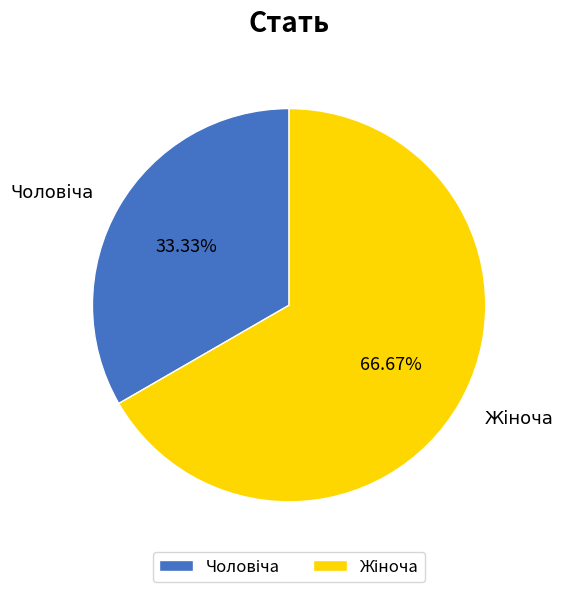

Is there any slice that represents more than half of the pie?

Yes